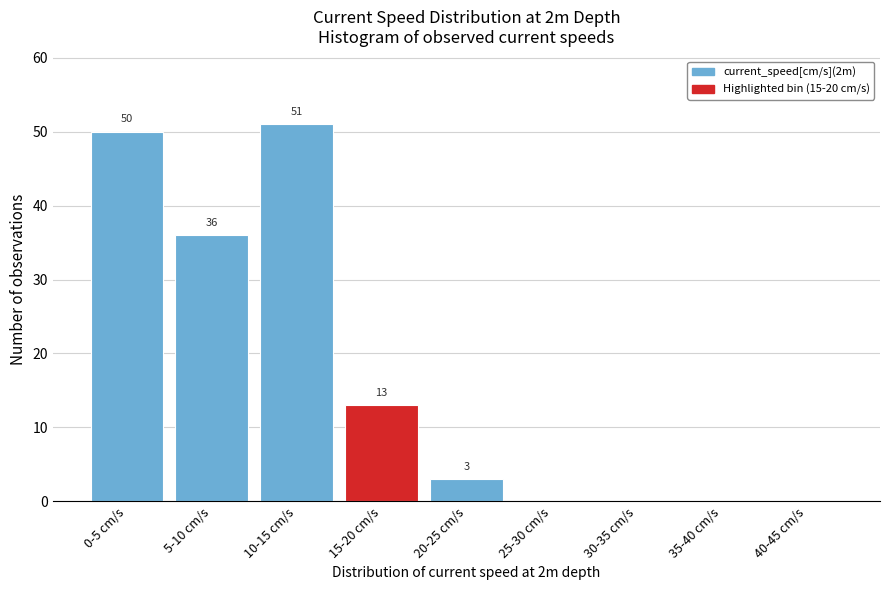

Reading right to left, what are all the values shown in this chart?

40-45 cm/s=0	35-40 cm/s=0	30-35 cm/s=0	25-30 cm/s=0	20-25 cm/s=3	15-20 cm/s=13	10-15 cm/s=51	5-10 cm/s=36	0-5 cm/s=50